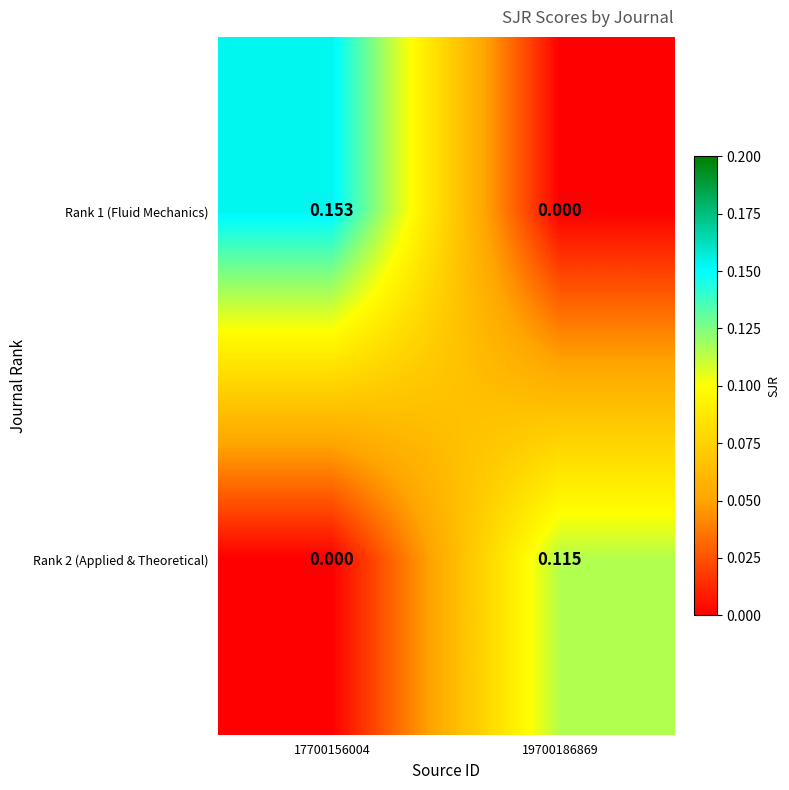

Count the number of data series in this chart.

2